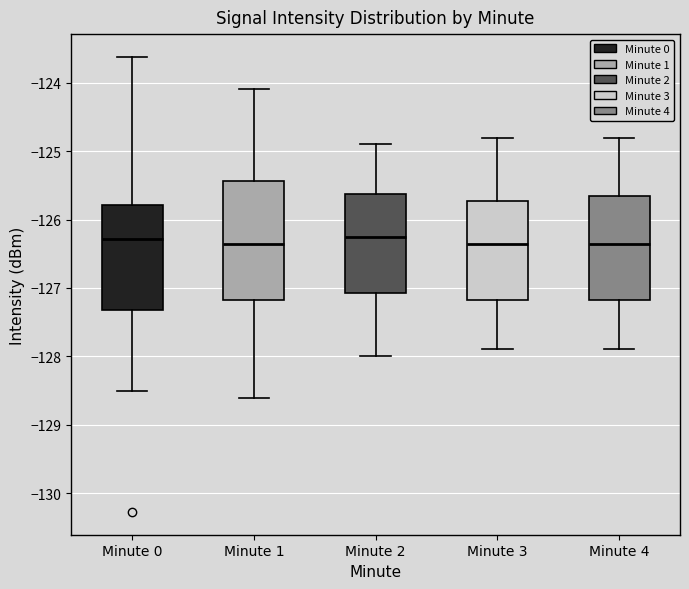

Reading left to right, transcribe this box plot: for each box, give where its median line is, the range the box spans, and where its two whiskers end, as read against the y-axis. The values are not printed on the chart, so give them approximately, as read against the axis.

Minute 0: median -126.3, box -127.3 to -125.8, whiskers -128.5 to -123.6
Minute 1: median -126.4, box -127.2 to -125.4, whiskers -128.6 to -124.1
Minute 2: median -126.2, box -127.1 to -125.6, whiskers -128.0 to -124.9
Minute 3: median -126.3, box -127.2 to -125.7, whiskers -127.9 to -124.8
Minute 4: median -126.3, box -127.2 to -125.6, whiskers -127.9 to -124.8